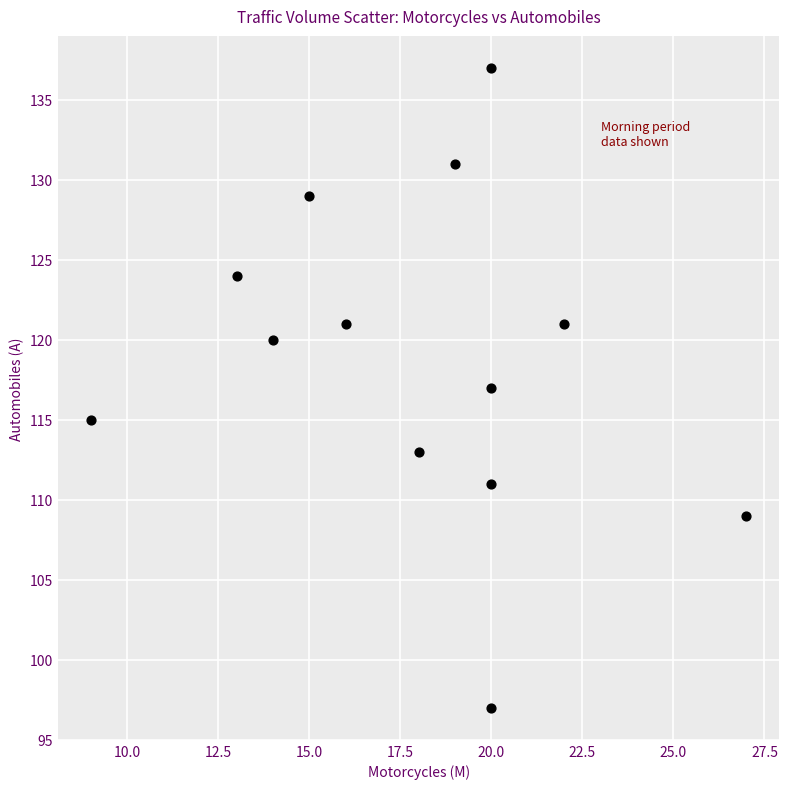

What is the range of Y values (max minus min)?

40